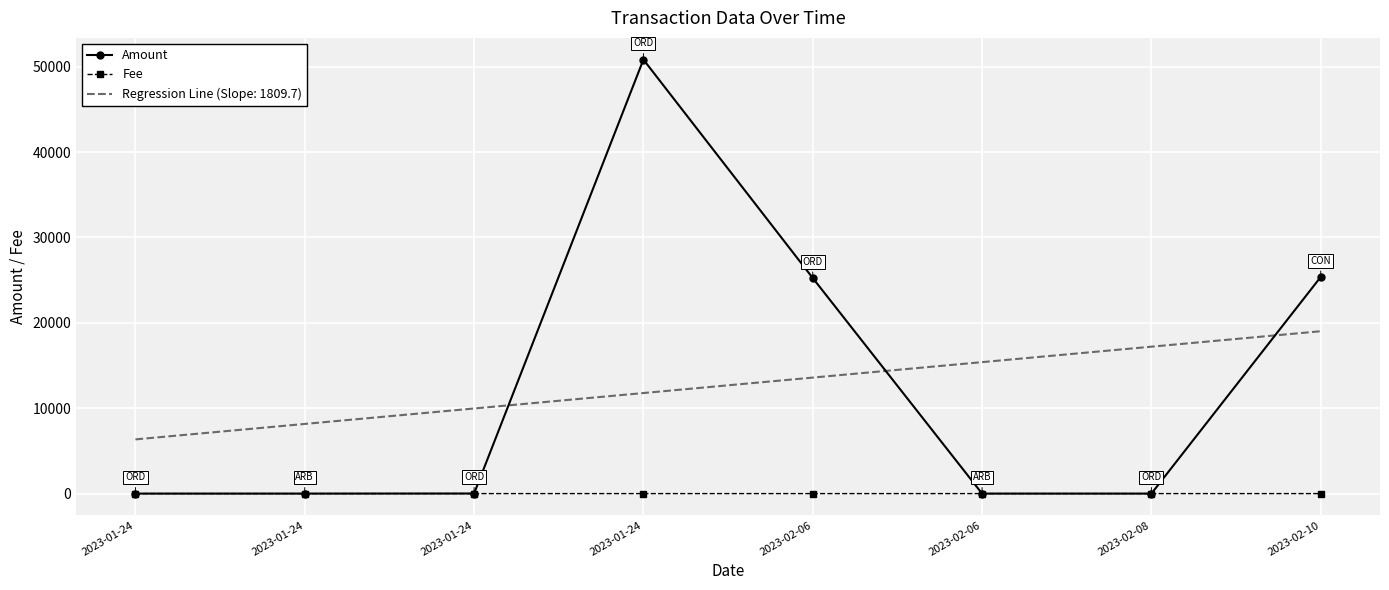

How many intersections are there between Amount and Fee?

3